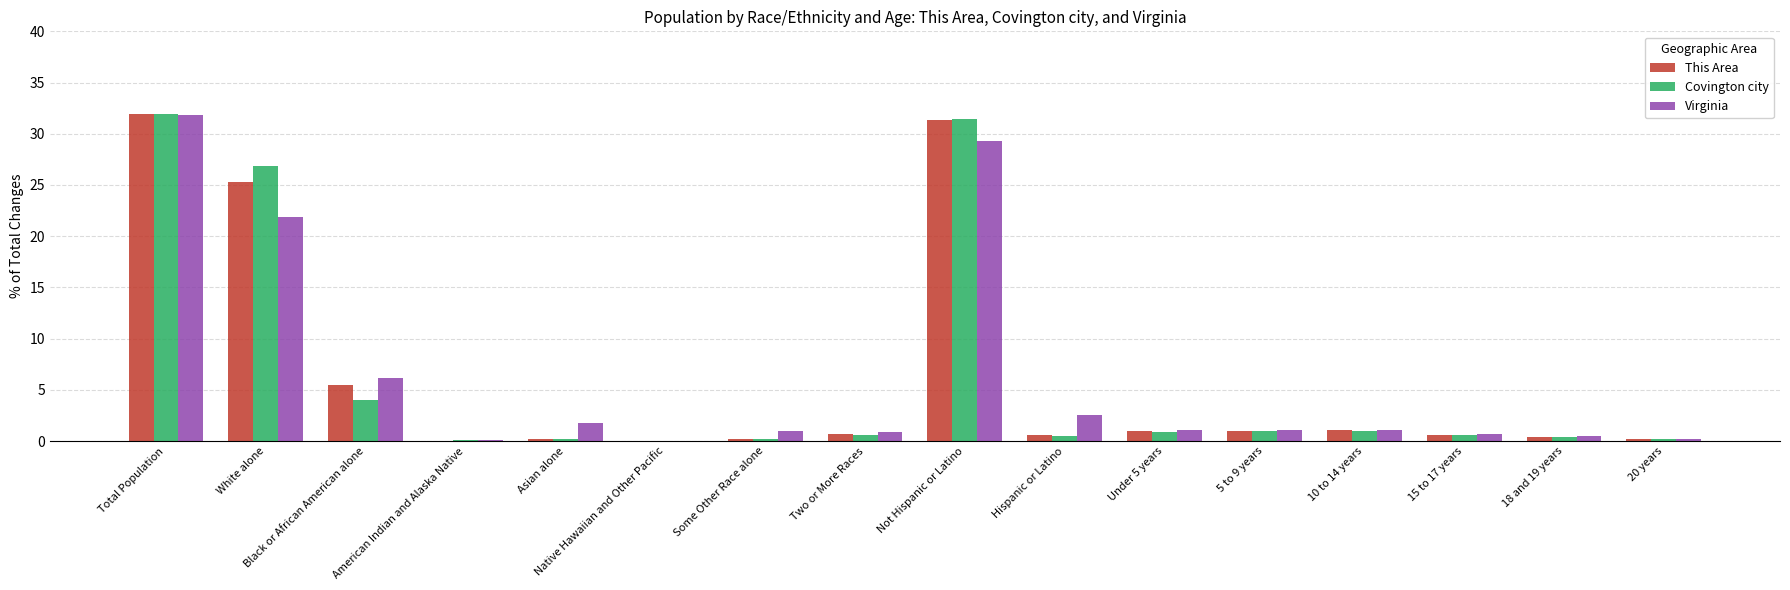

How many series are shown in this chart?

3